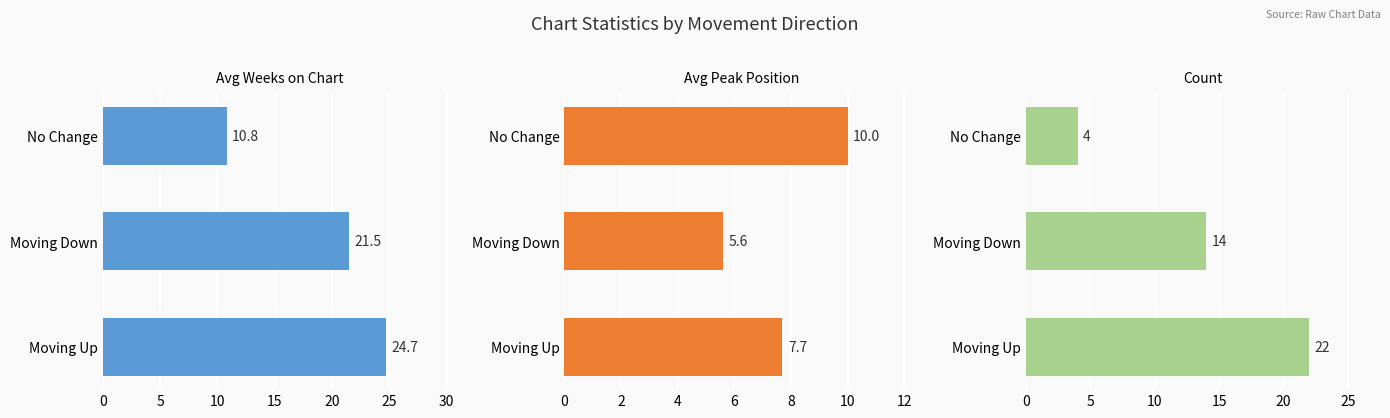

What value does the Avg Weeks on Chart series have at No Change?

10.8